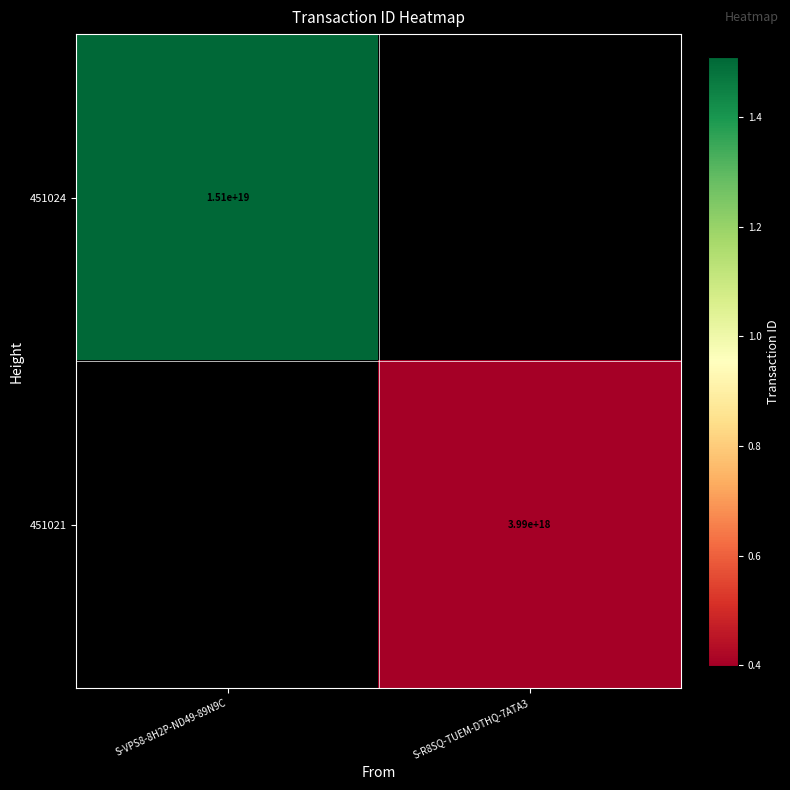

The 451024 series shows 15100000000000000000 at S-VPS8-8H2P-ND49-89N9C. True or false?

True